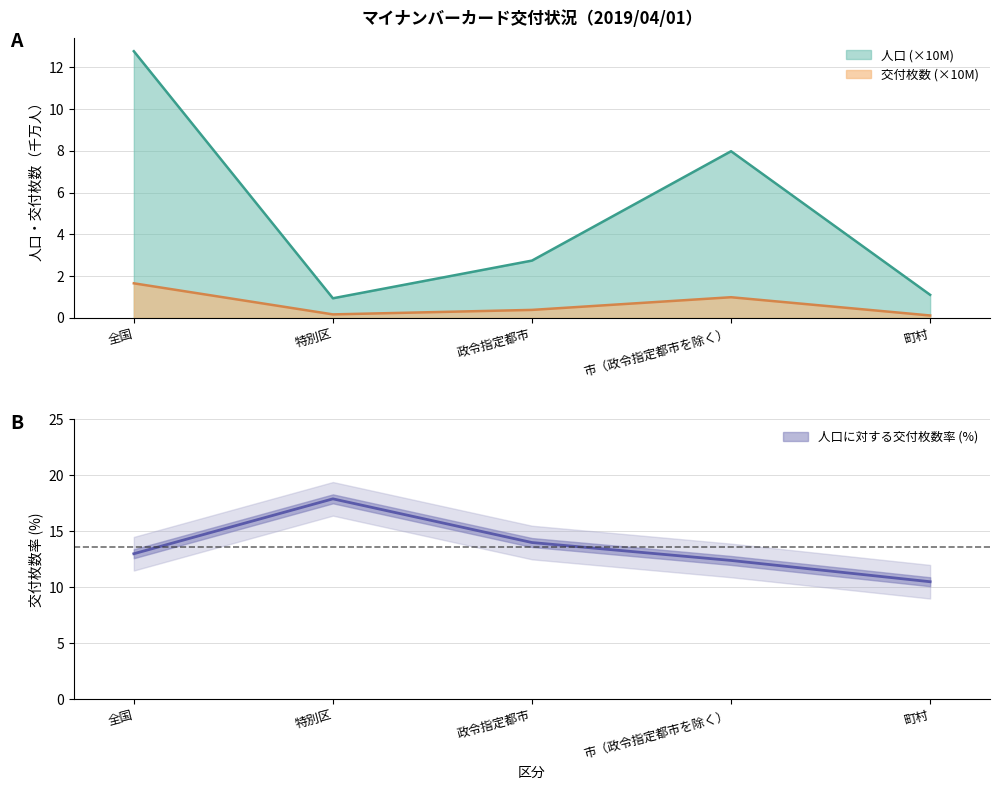

How many data points does each series have?

5